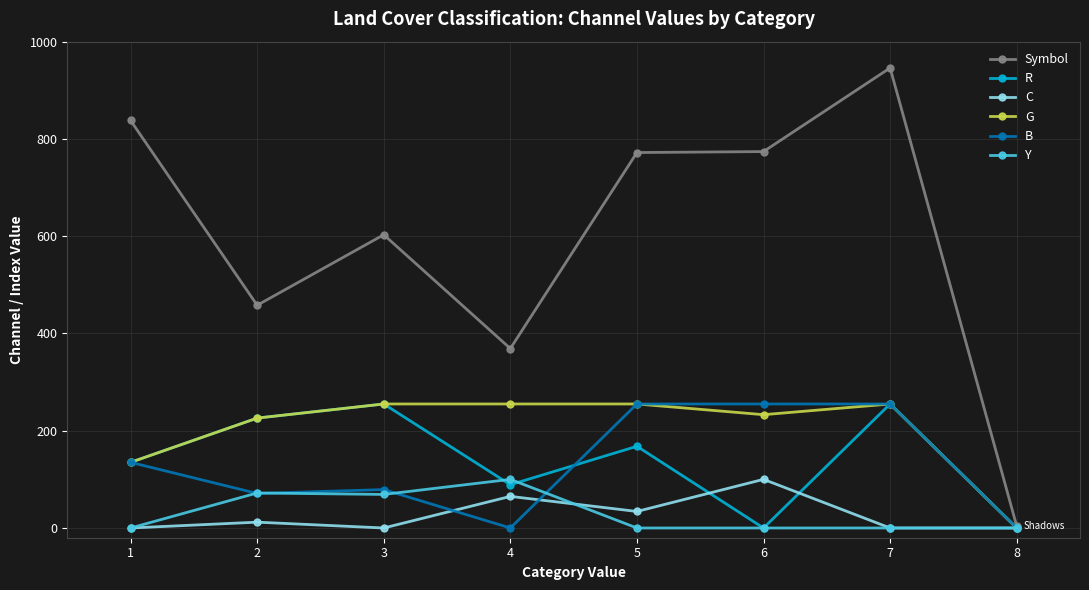

What is the sum of all C values?

211